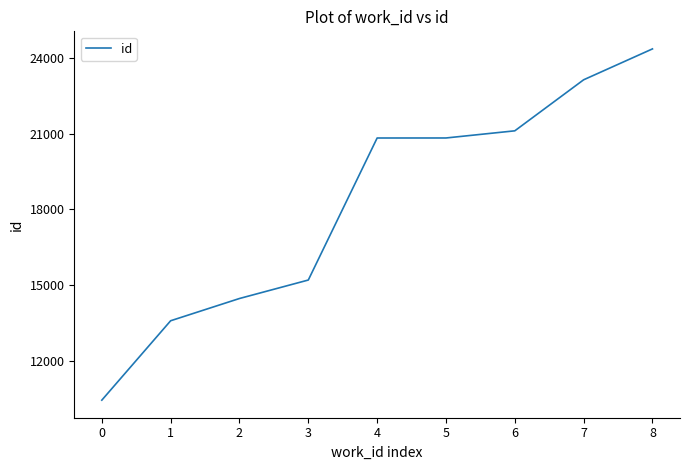

The value at 5 is 20836. True or false?

True